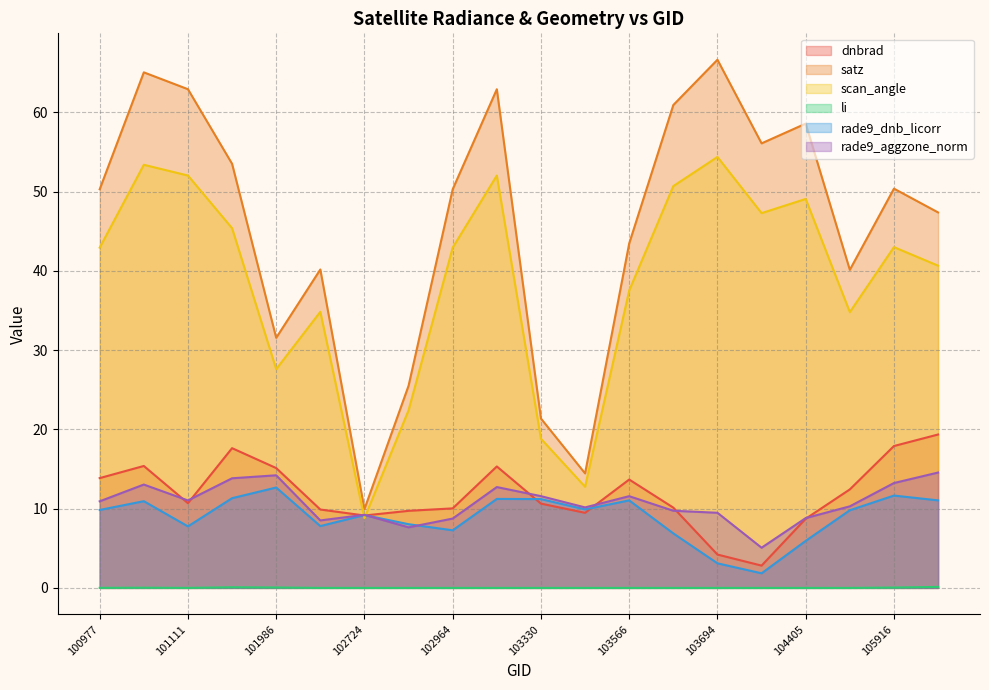

What is the sum of the scan_angle values at 104279 and 103330?

66.1